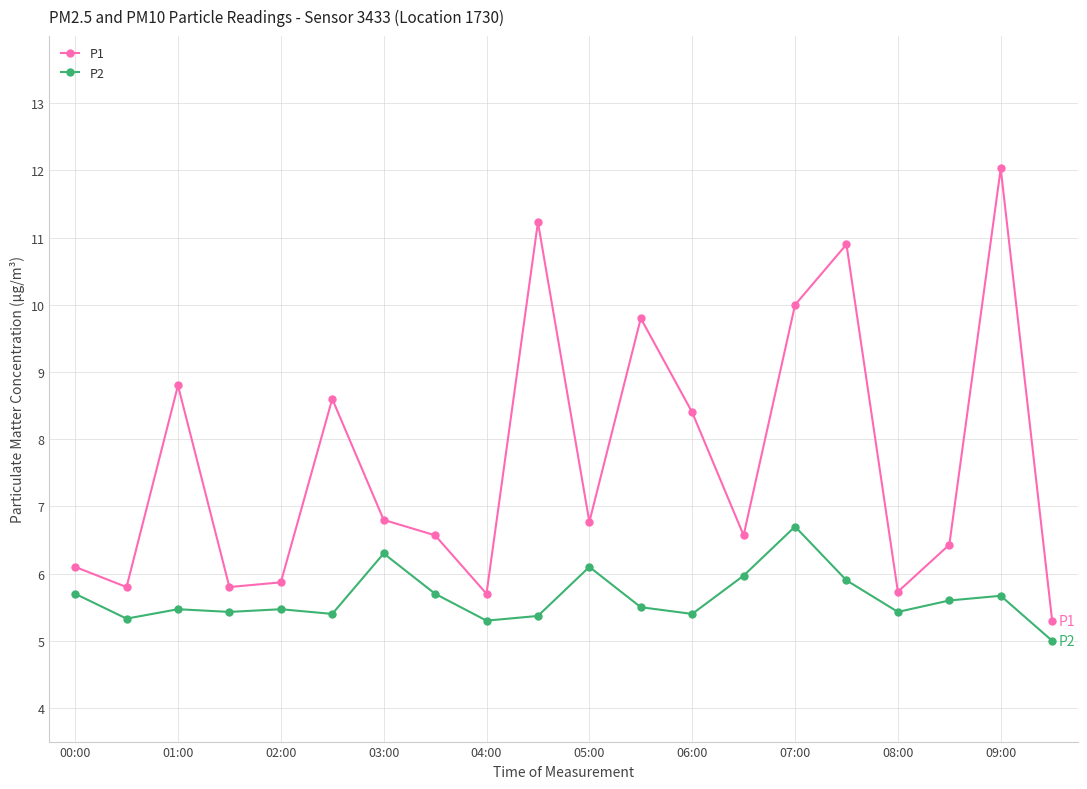

True or false: P1 and P2 intersect in this chart.

False